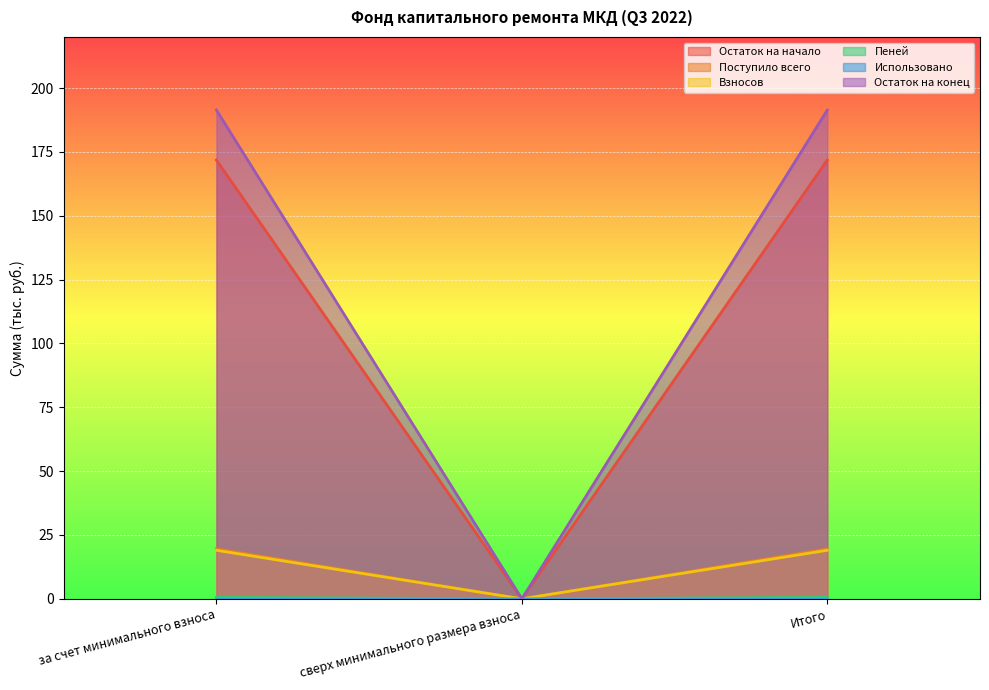

Is the value of Взносов at за счет минимального взноса greater than the value of Остаток на конец at Итого?

No